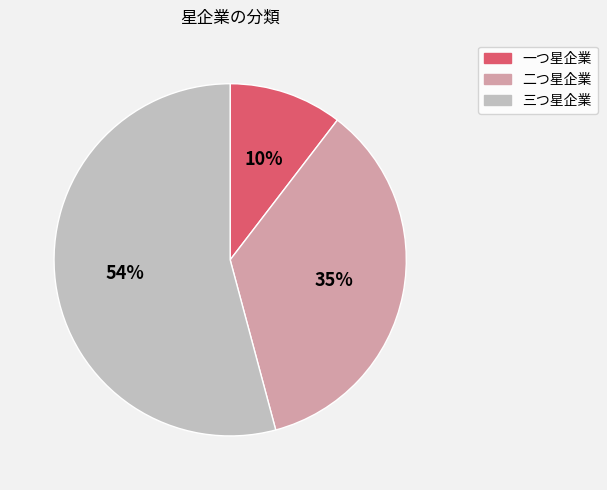

To the nearest percent, what is the average slice percentage?

33%